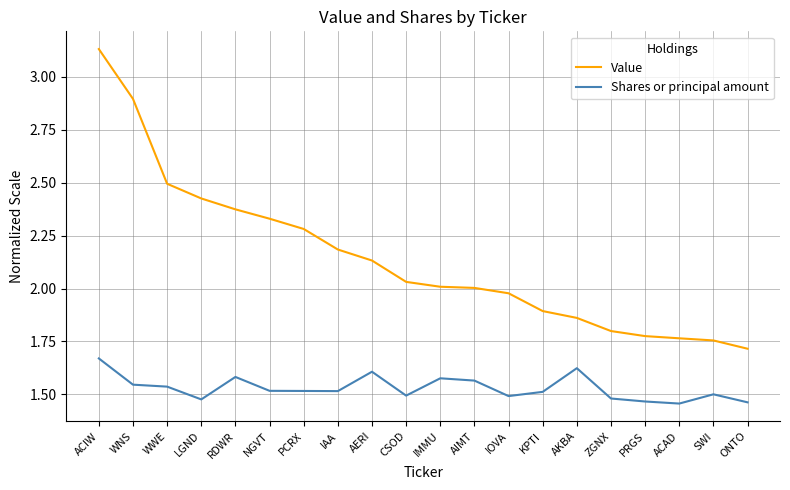

Which category has the highest value across all series?

ACIW